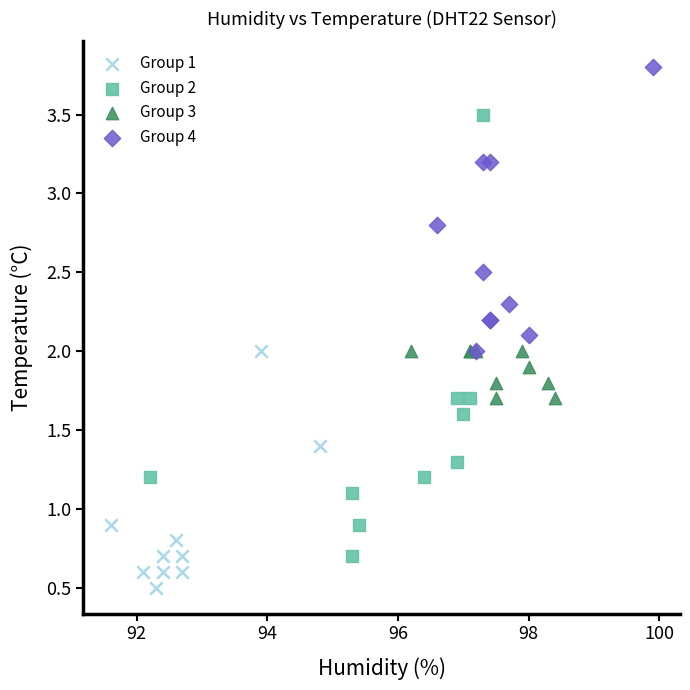

Which series has the largest Y range (max minus min)?

Group 2